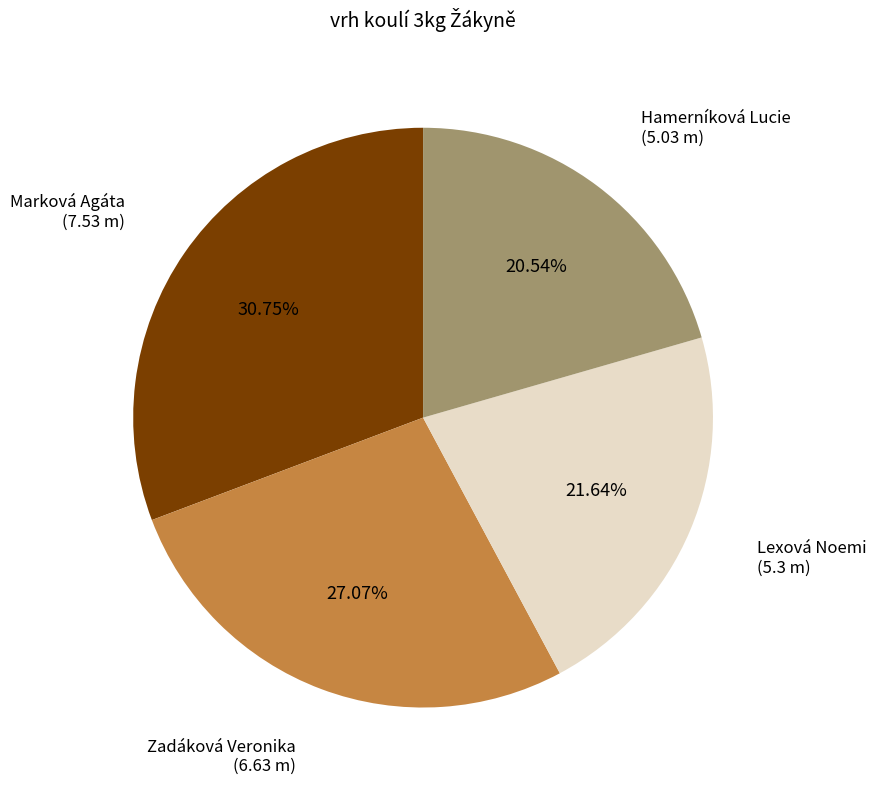

Does any single category account for the majority?

No